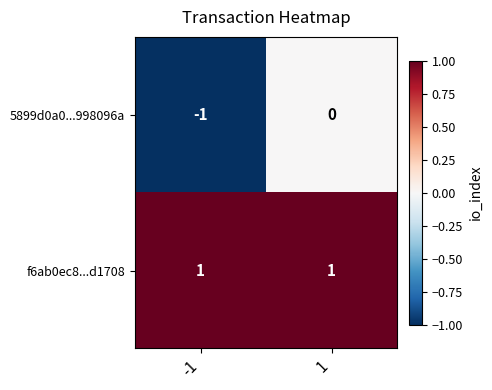

At which category is the sum across all series the highest?

1